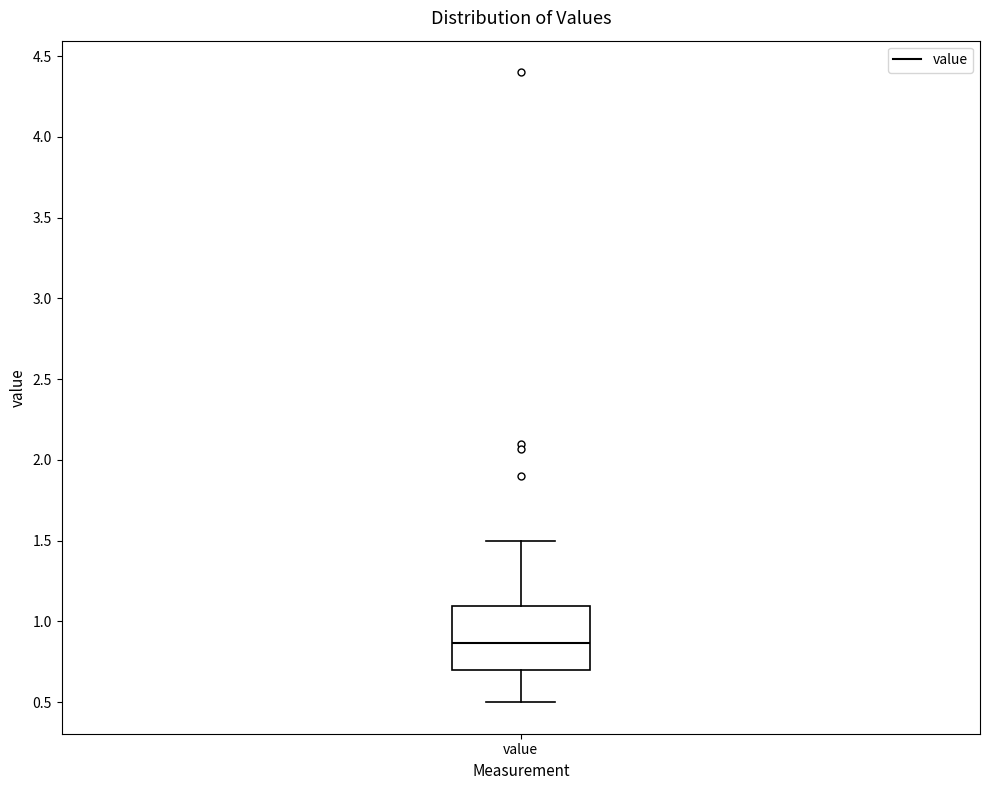

Where is the lower edge of the box for value on the y-axis? The values are not printed on the chart, so give them approximately, as read against the axis.

0.70